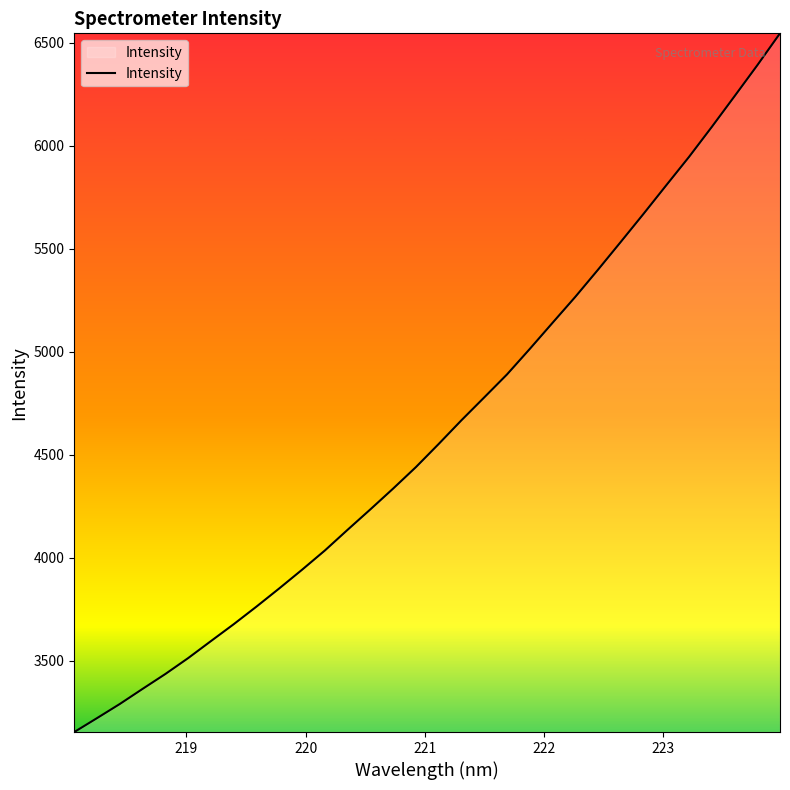

How many lines are shown in the chart?

1